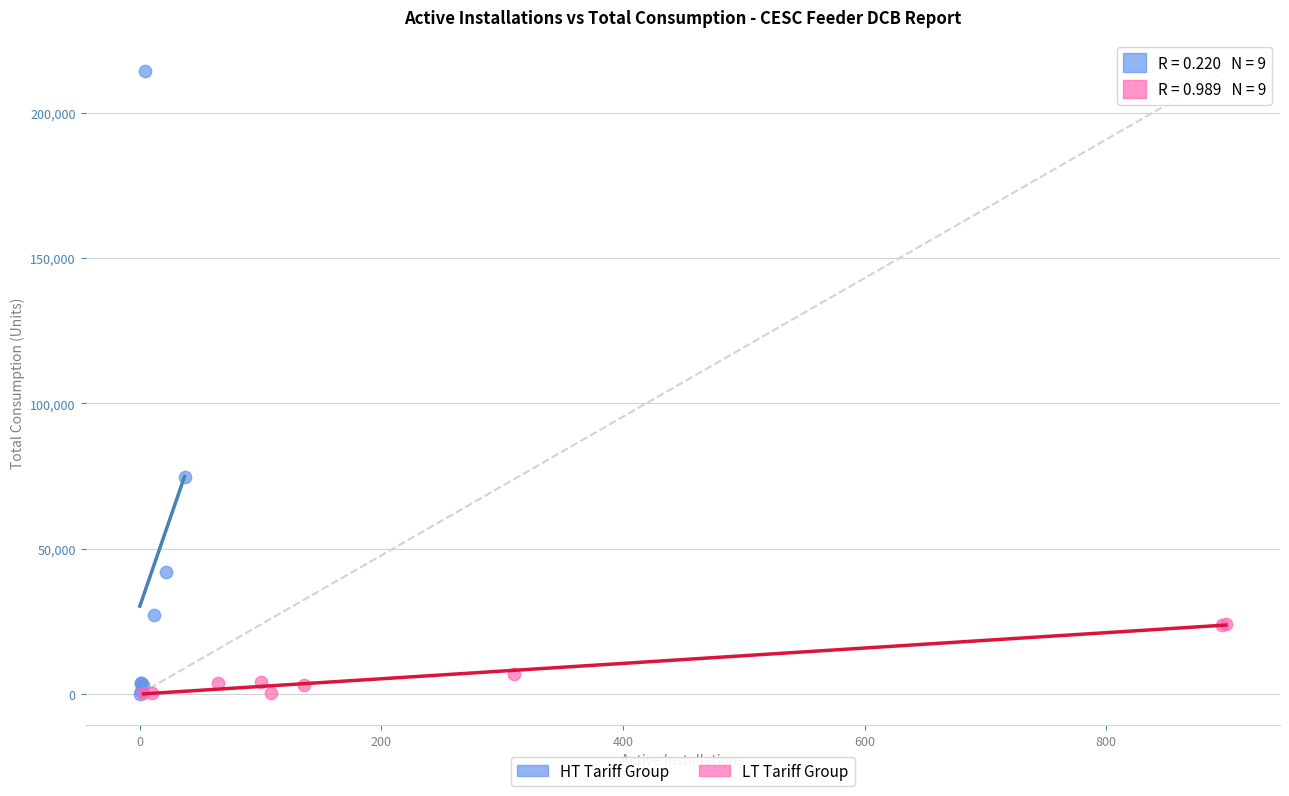

Which series has the widest spread of Y values?

HT Tariff Group